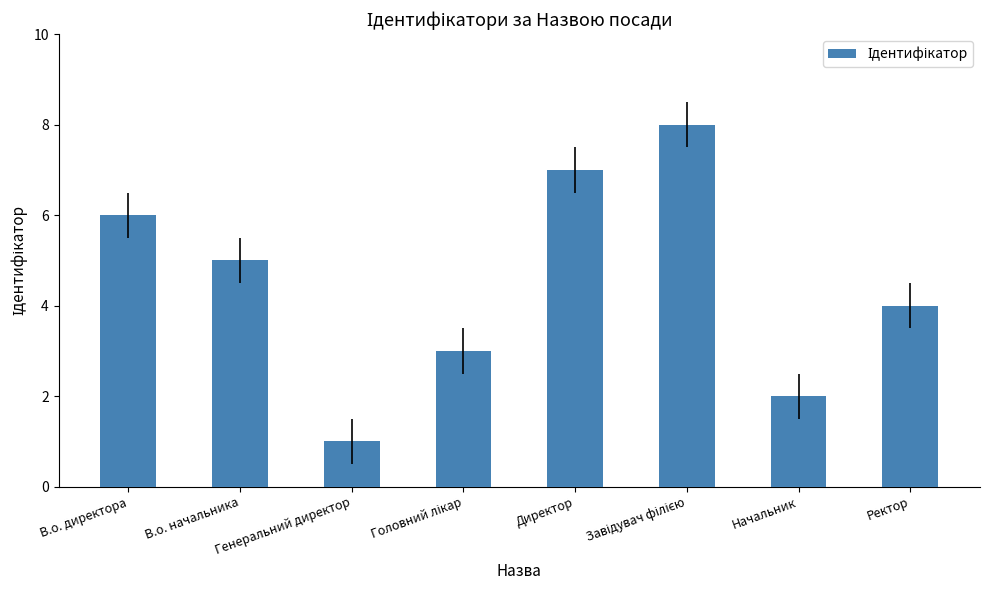

What is the ratio of the value at В.о. директора to the value at В.о. начальника?

1.2